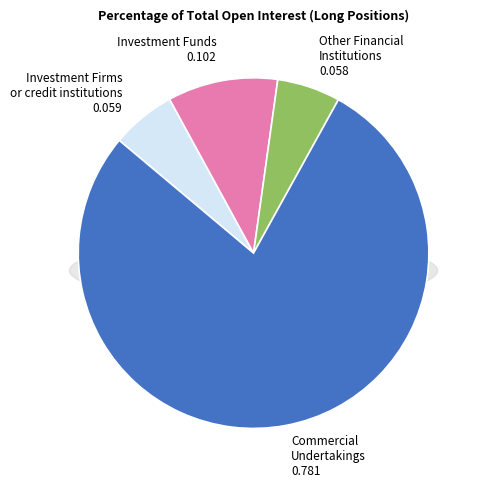

What portion of the pie excludes Commercial
Undertakings?

21.9%